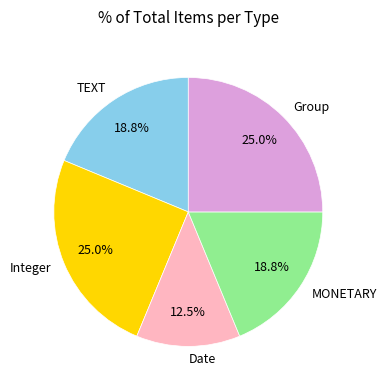

To the nearest percent, what is the combined percentage of Integer and Group?

50%